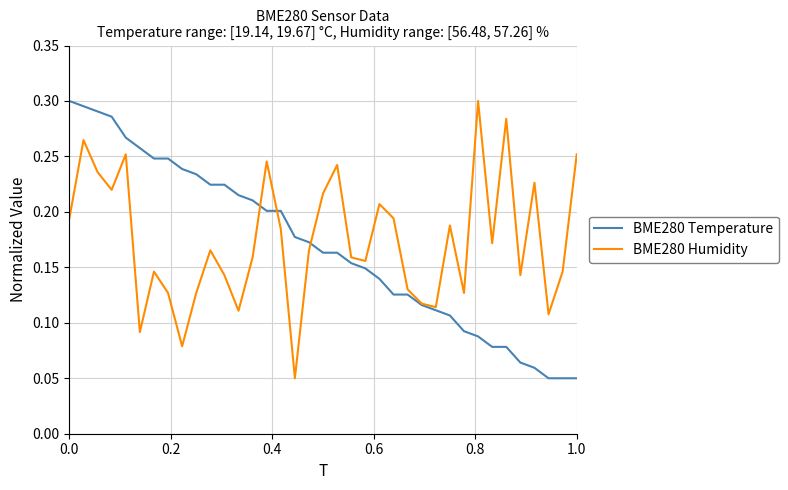

Reading left to right, list all the values displayed in this chart.

BME280 Temperature: 0.3	0.3	0.3	0.3	0.3	0.3	0.2	0.2	0.2	0.2	0.2	0.2	0.2	0.2	0.2	0.2	0.2	0.2	0.2	0.2	0.2	0.1	0.1	0.1	0.1	0.1	0.1	0.1	0.1	0.1	0.1	0.1	0.1	0.1	0.1	0.1	0.1
BME280 Humidity: 0.2	0.3	0.2	0.2	0.3	0.1	0.1	0.1	0.1	0.1	0.2	0.1	0.1	0.2	0.2	0.2	0.1	0.2	0.2	0.2	0.2	0.2	0.2	0.2	0.1	0.1	0.1	0.2	0.1	0.3	0.2	0.3	0.1	0.2	0.1	0.1	0.3